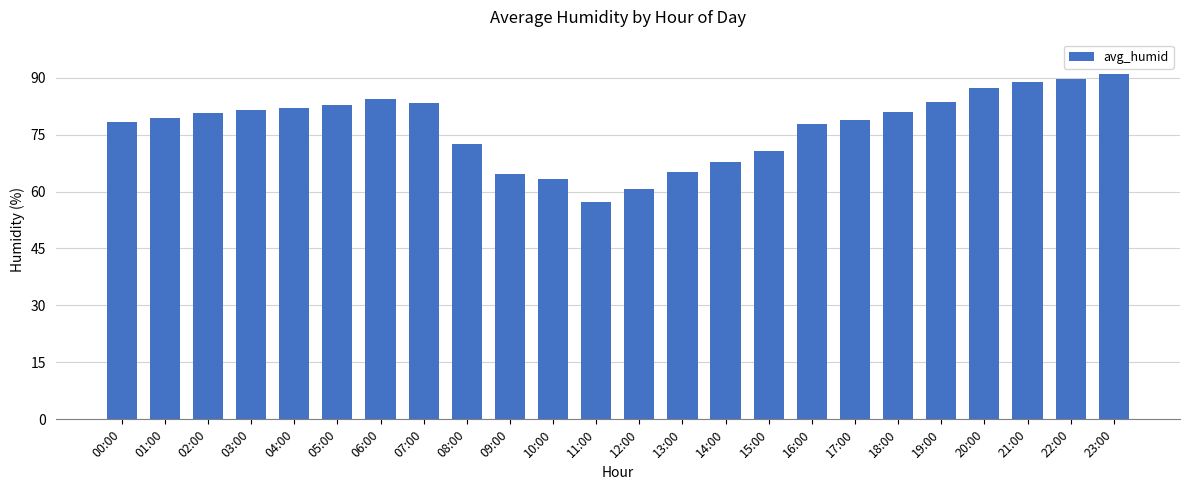

What position from the right is 00:00?

24